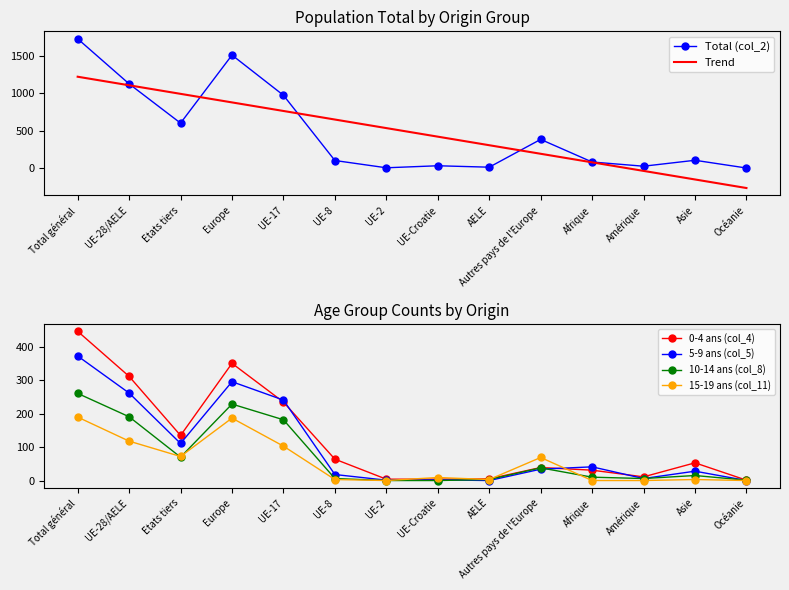

After their last crossing, which series has the higher values: 5-9 ans (col_5) or 15-19 ans (col_11)?

5-9 ans (col_5)